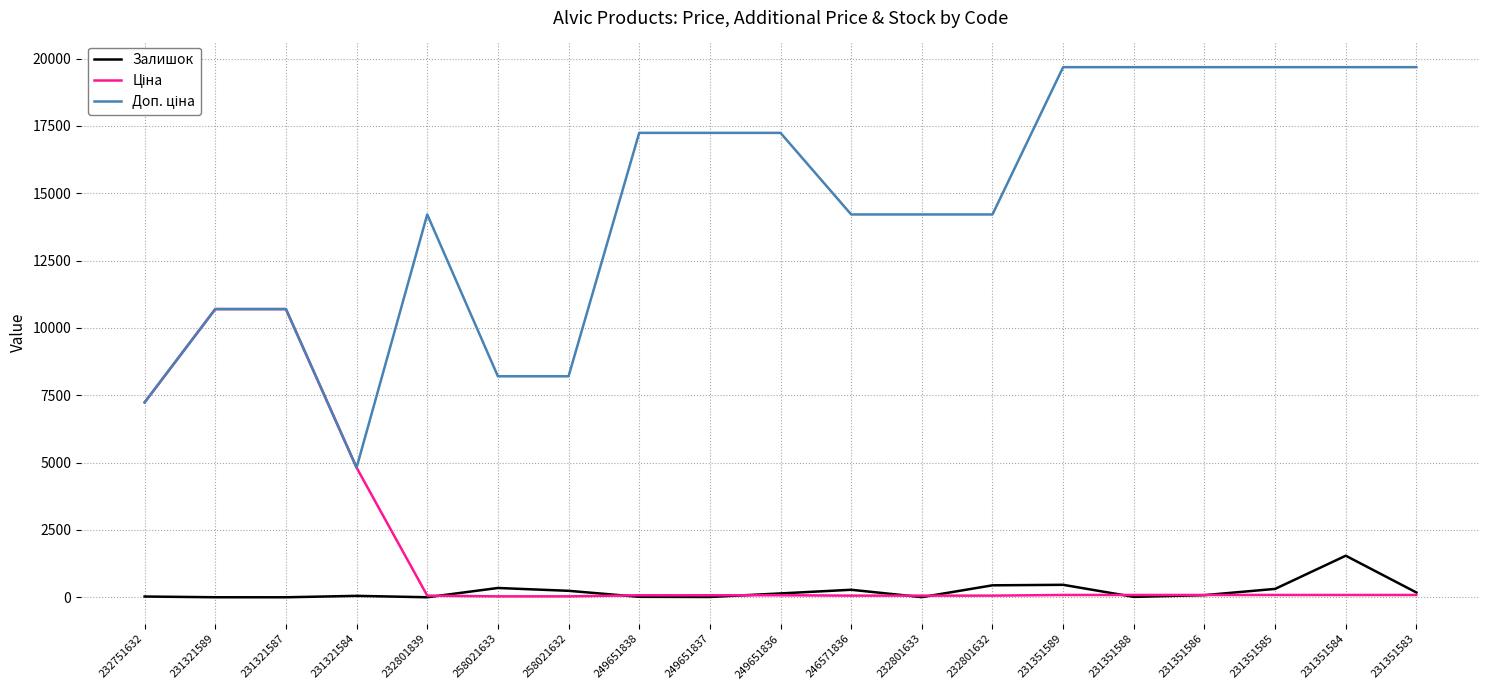

What is the maximum value shown in the chart?

19680.8